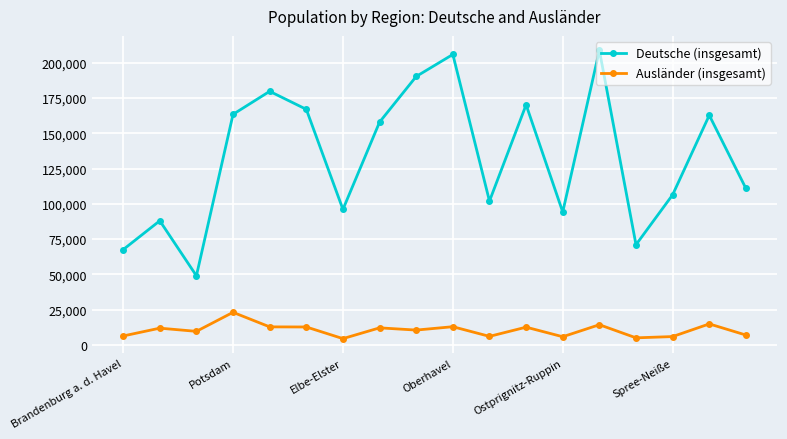

What is the highest value of the Deutsche (insgesamt) series?

208789